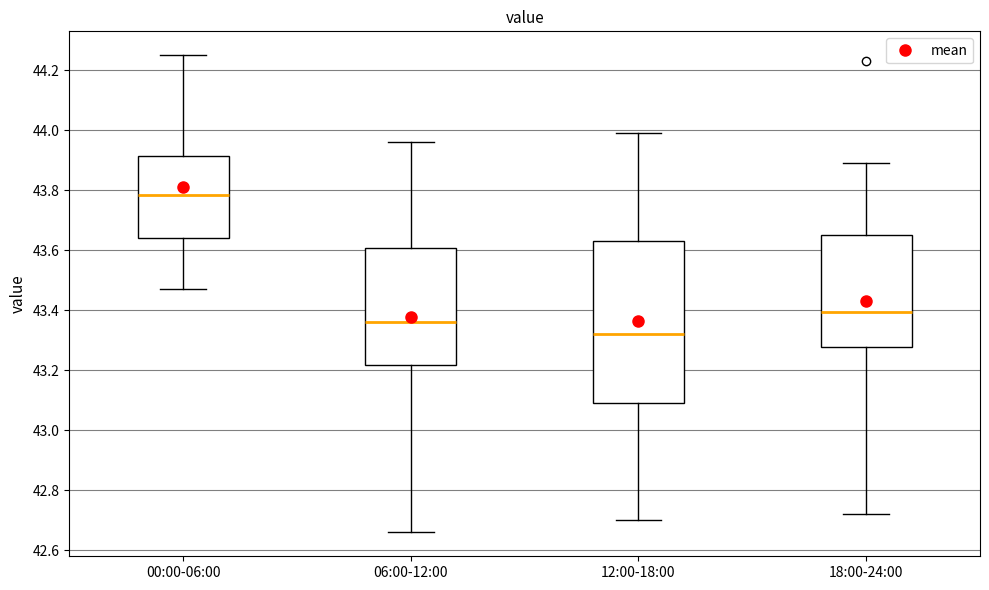

Comparing the boxes themselves (not the whiskers), which one is the tallest?

12:00-18:00